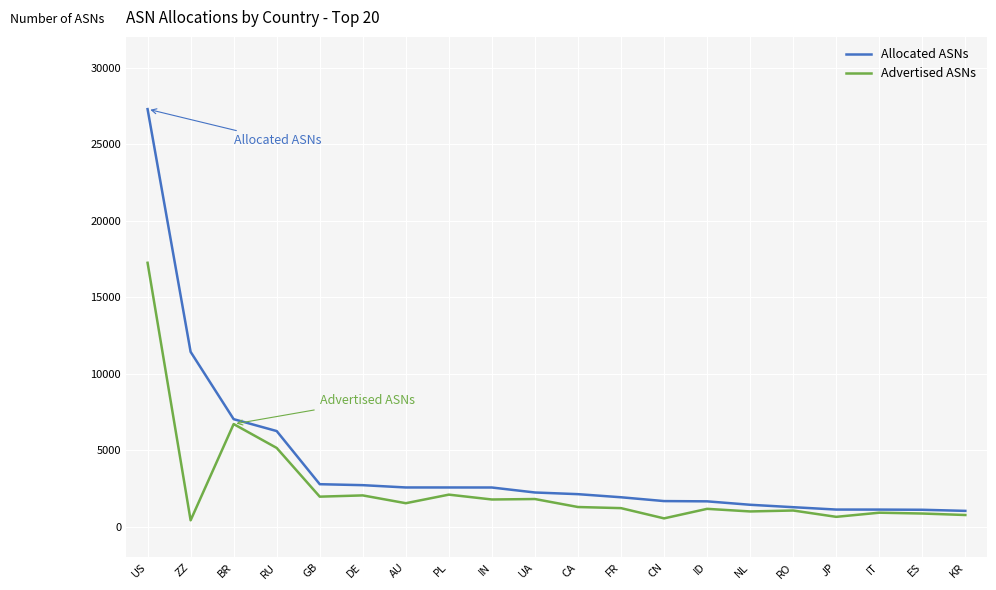

Is it true that Allocated ASNs equals 2712 at DE?

True